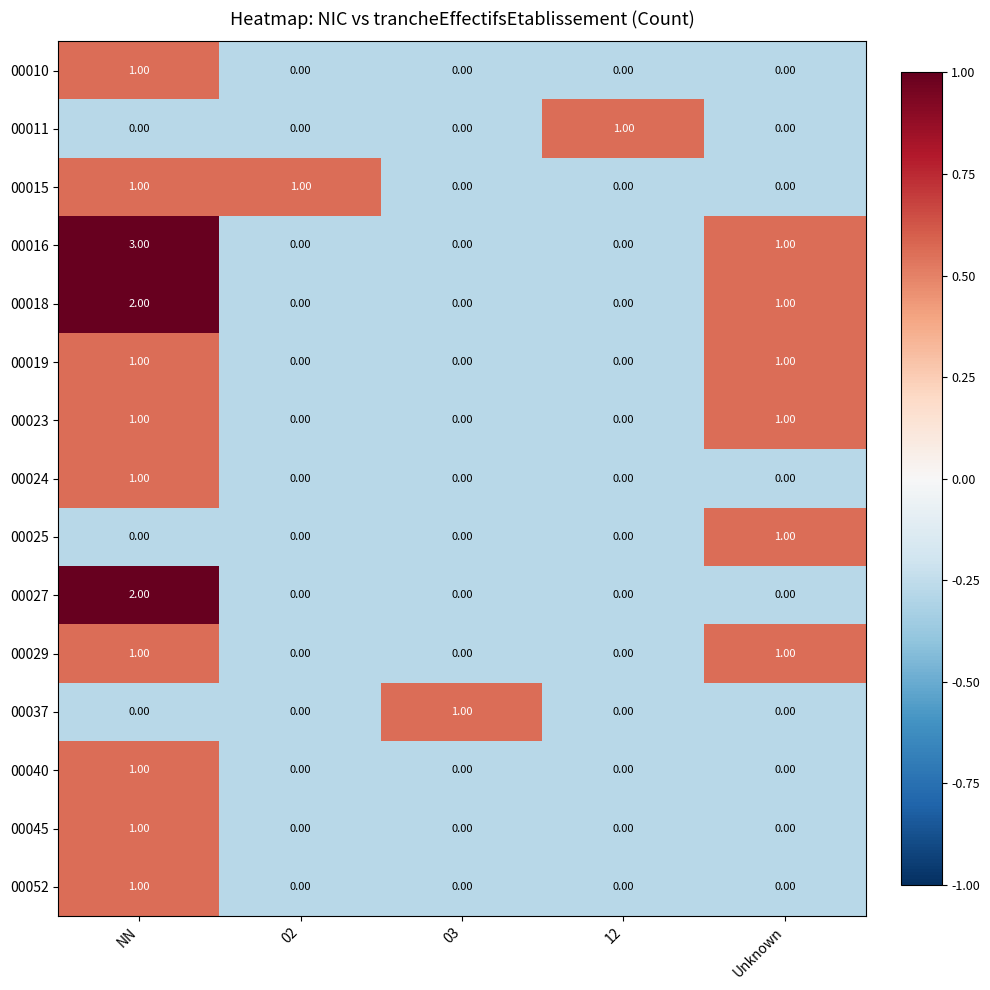

At which category is the sum across all series the highest?

NN